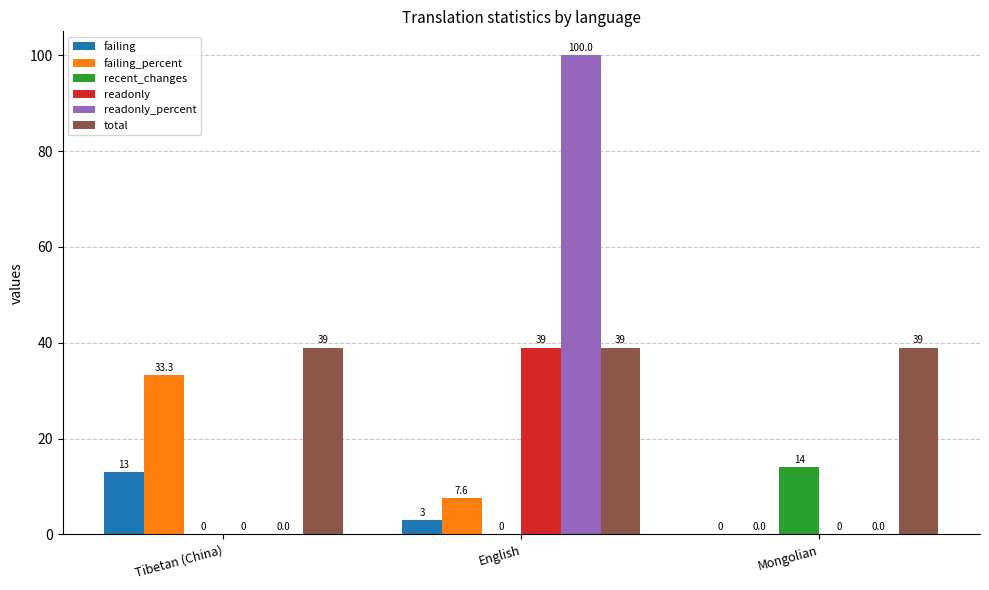

Are the bars grouped side by side (vs. stacked)?

Yes